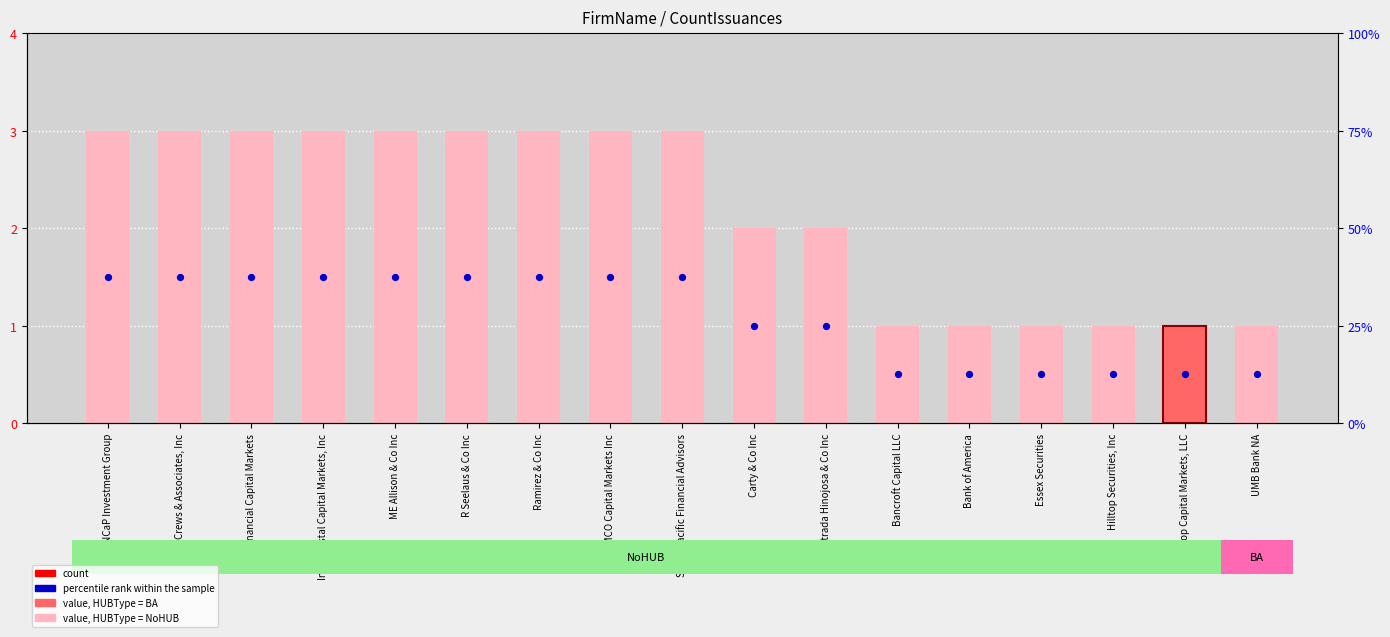

At which category is the sum across all series the highest?

CINCaP Investment Group